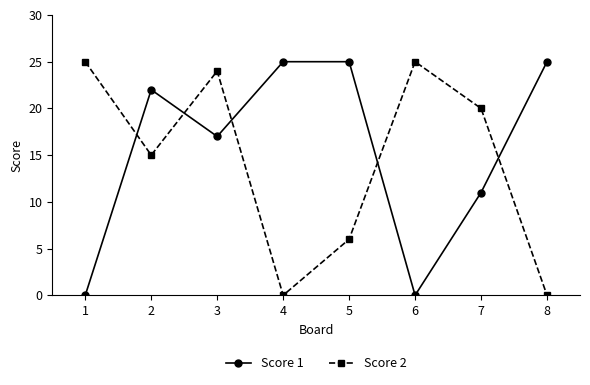

Does the chart display data point markers on the line(s)?

Yes